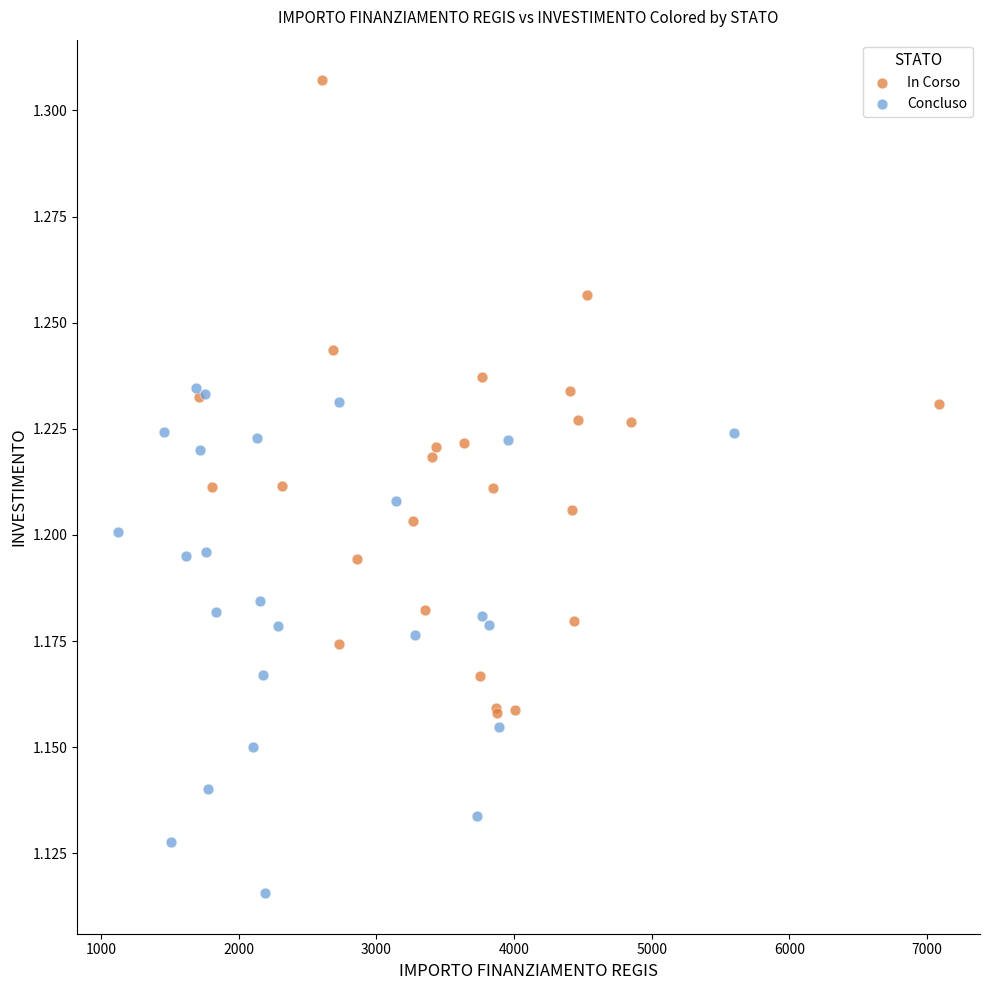

What are all the series names shown in the legend?

In Corso, Concluso